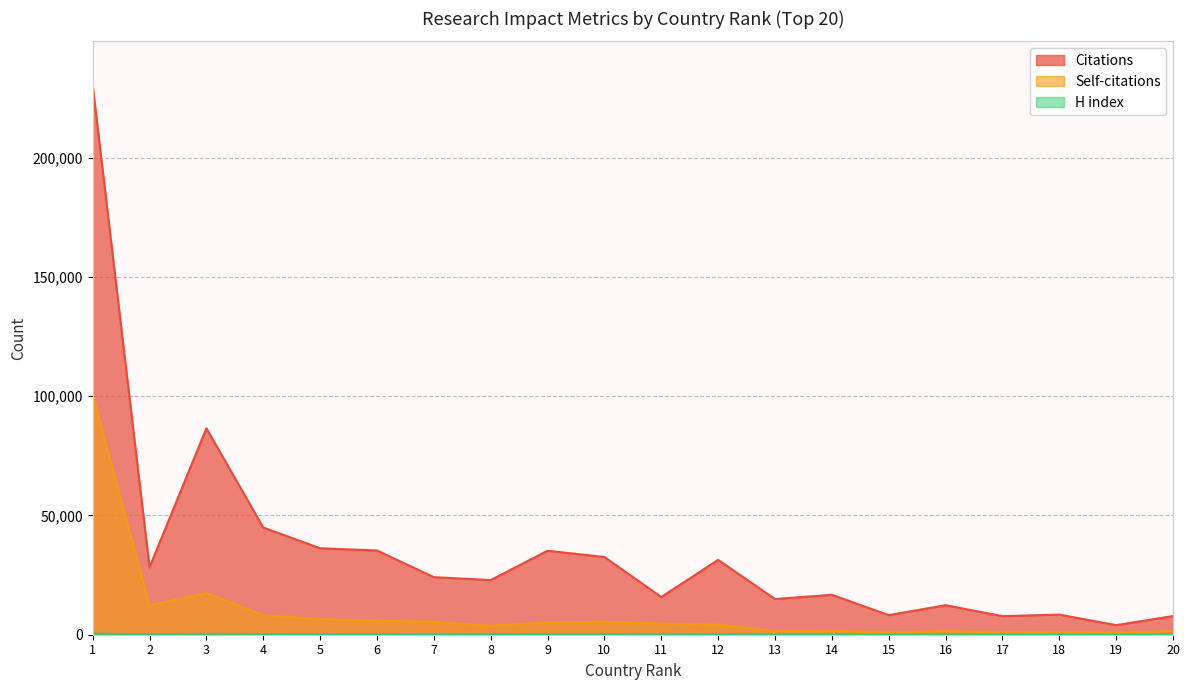

Reading right to left, transcribe all the data shown in this chart.

Citations: 20=7817	19=4013	18=8433	17=7769	16=12380	15=8207	14=16726	13=14960	12=31365	11=15809	10=32568	9=35199	8=22907	7=24125	6=35311	5=36247	4=44930	3=86525	2=28219	1=230289
Self-citations: 20=1561	19=872	18=1171	17=1039	16=1522	15=950	14=1652	13=1563	12=4245	11=4669	10=5455	9=5162	8=3761	7=5363	6=5924	5=6535	4=8193	3=17439	2=12247	1=100586
H index: 20=155	19=111	18=127	17=131	16=196	15=137	14=216	13=192	12=234	11=166	10=259	9=269	8=214	7=200	6=243	5=229	4=265	3=361	2=182	1=446